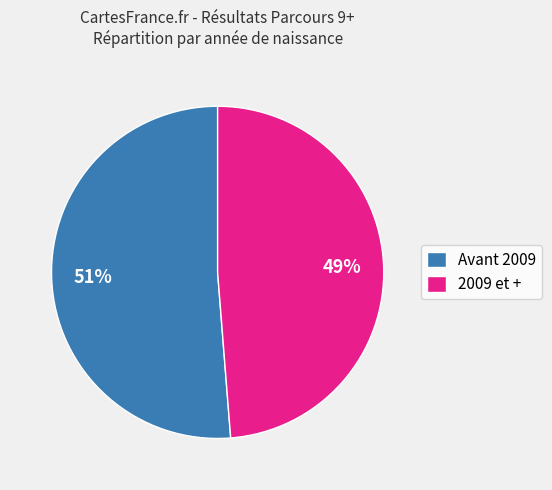

Rank the categories by value from lowest to highest.

2009 et +, Avant 2009